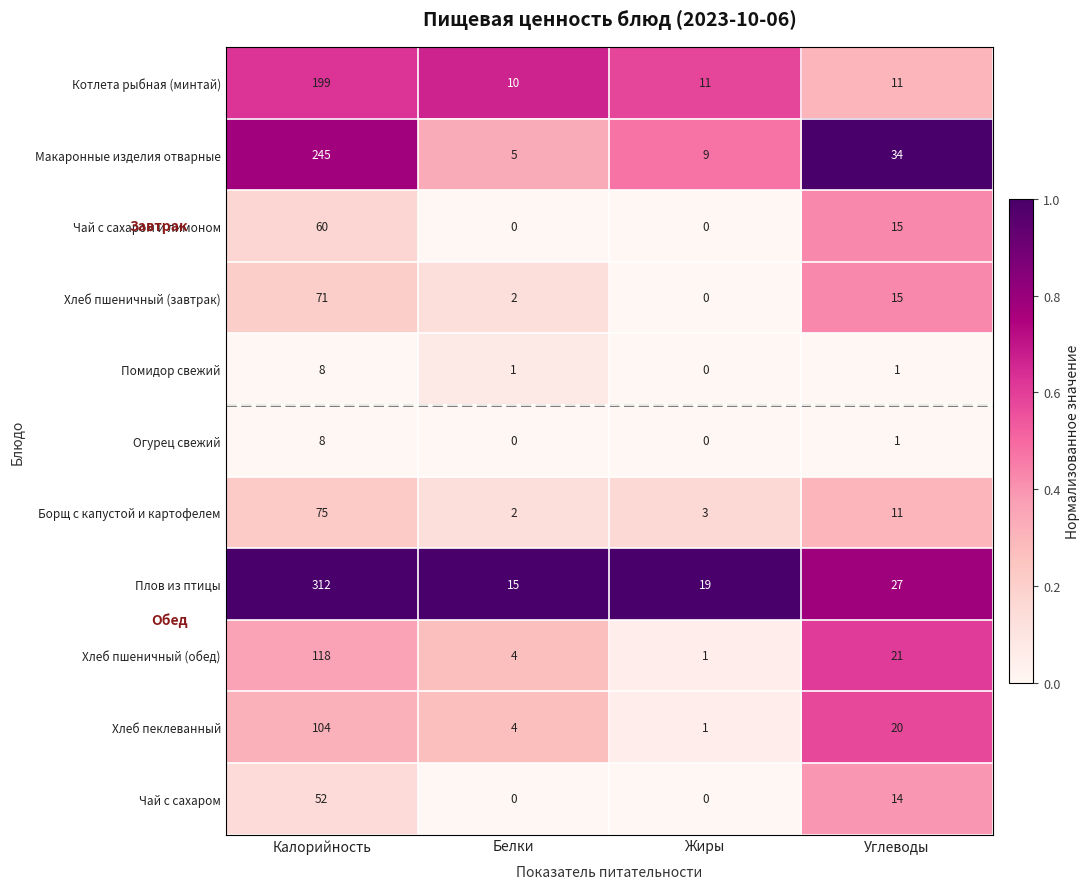

Which series has the largest total across all categories?

Плов из птицы